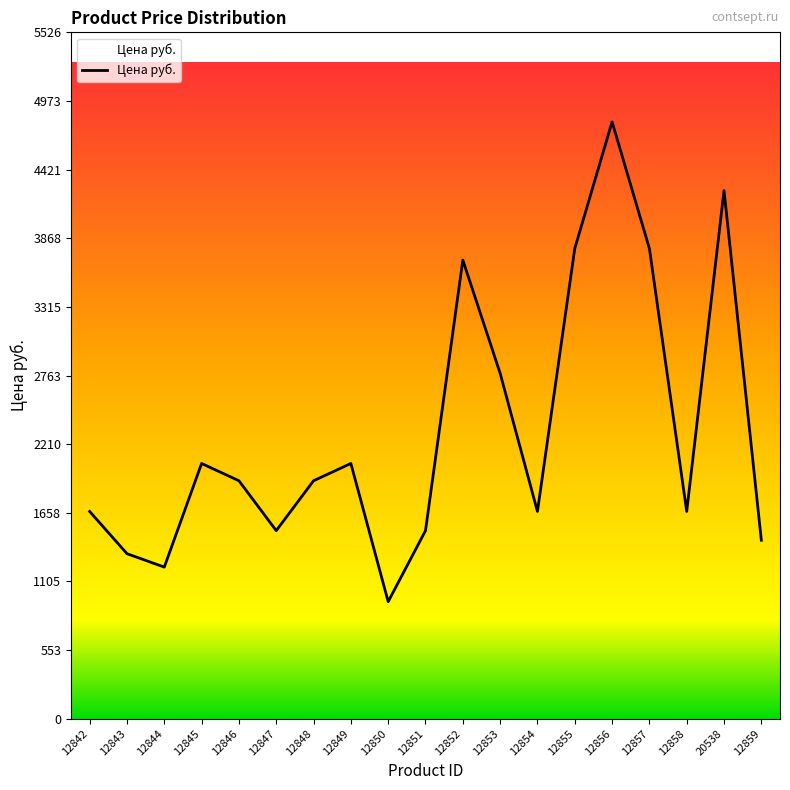

Between 12853 and 12844, which is larger?

12853